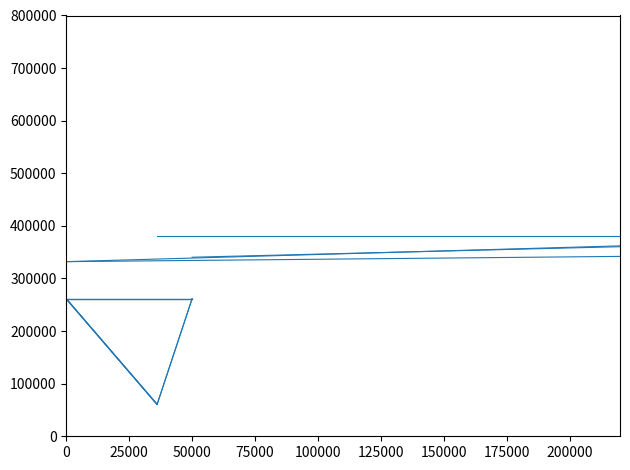

The value of OWNER at 0 is 383740.0. True or false?

False